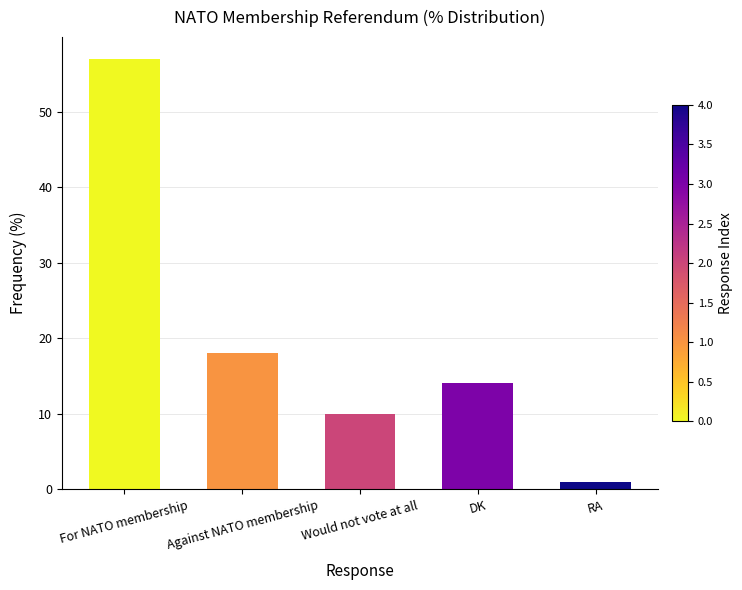

The value at For NATO membership is 36. True or false?

False